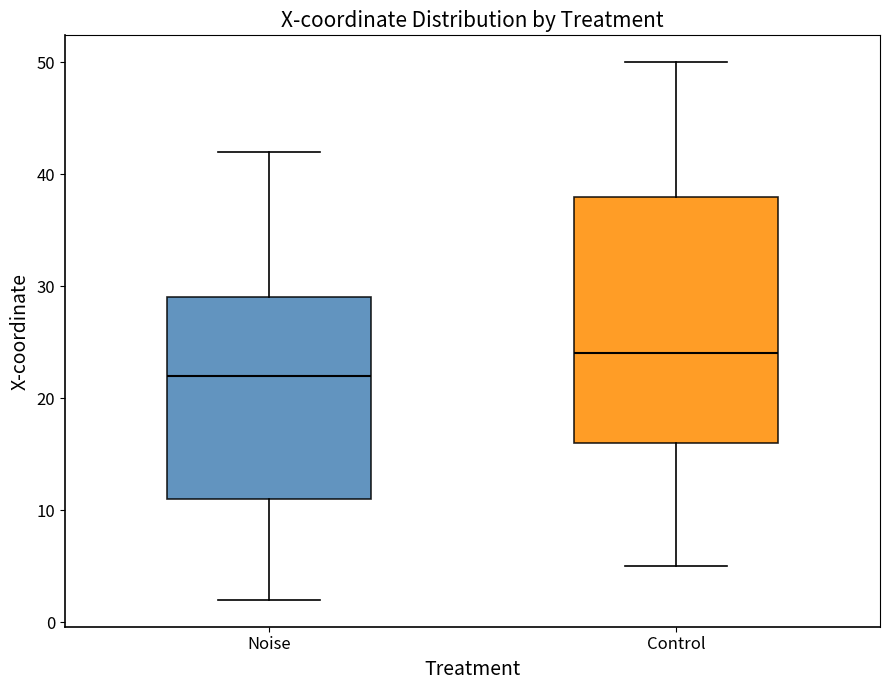

Reading left to right, read every box against the y-axis: the position of its median line, the range the box covers, and the ends of its whiskers. The values are not printed on the chart, so give them approximately, as read against the axis.

Noise: median 22, box 11 to 29, whiskers 2 to 42
Control: median 24, box 16 to 38, whiskers 5 to 50